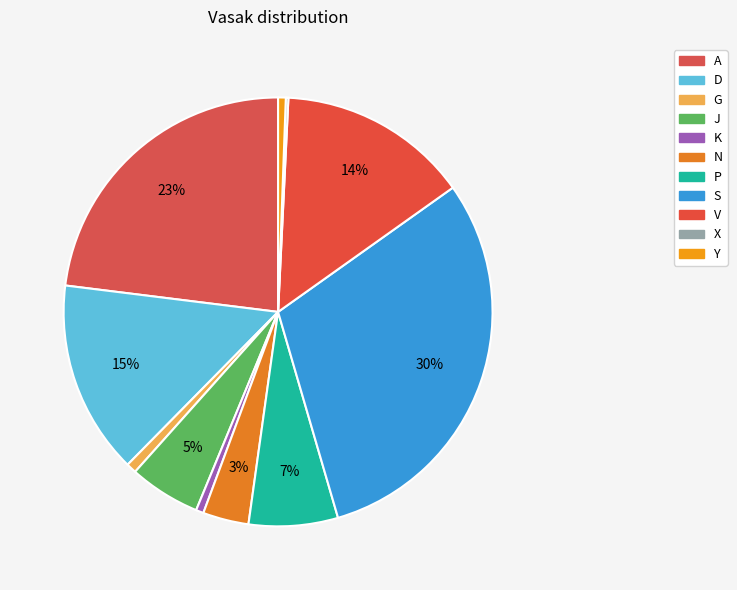

How many slices are in this pie chart?

11